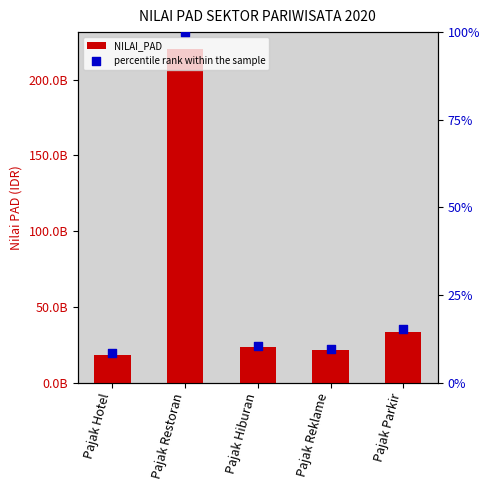

At how many categories does at least one series exceed 66979429959?

1